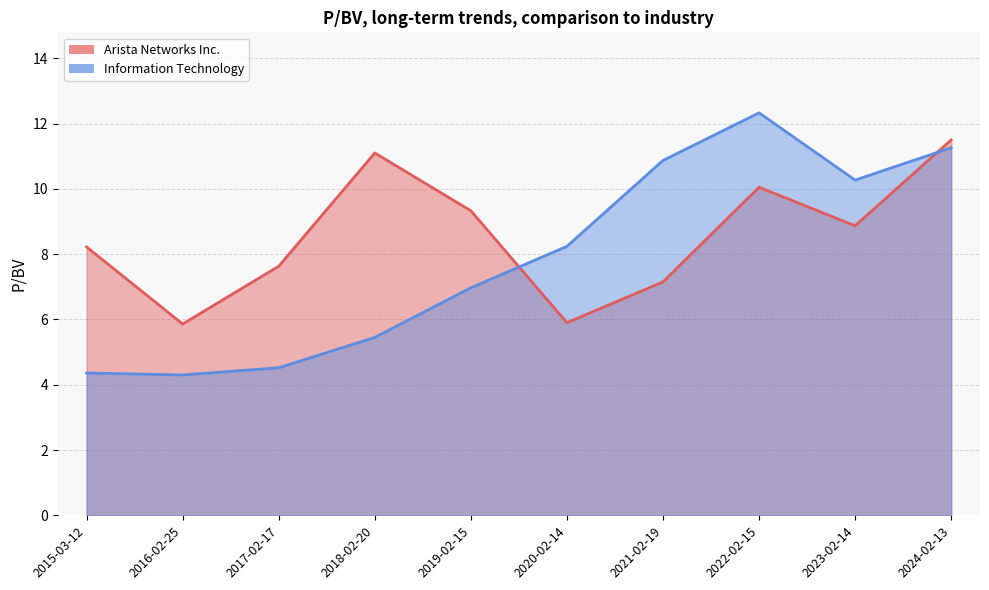

Reading left to right, transcribe all the data shown in this chart.

Arista Networks Inc.: 2024-02-13=11.5	2023-02-14=8.9	2022-02-15=10.1	2021-02-19=7.2	2020-02-14=5.9	2019-02-15=9.3	2018-02-20=11.1	2017-02-17=7.6	2016-02-25=5.9	2015-03-12=8.2
Information Technology: 2024-02-13=11.3	2023-02-14=10.3	2022-02-15=12.3	2021-02-19=10.9	2020-02-14=8.2	2019-02-15=7.0	2018-02-20=5.5	2017-02-17=4.5	2016-02-25=4.3	2015-03-12=4.4